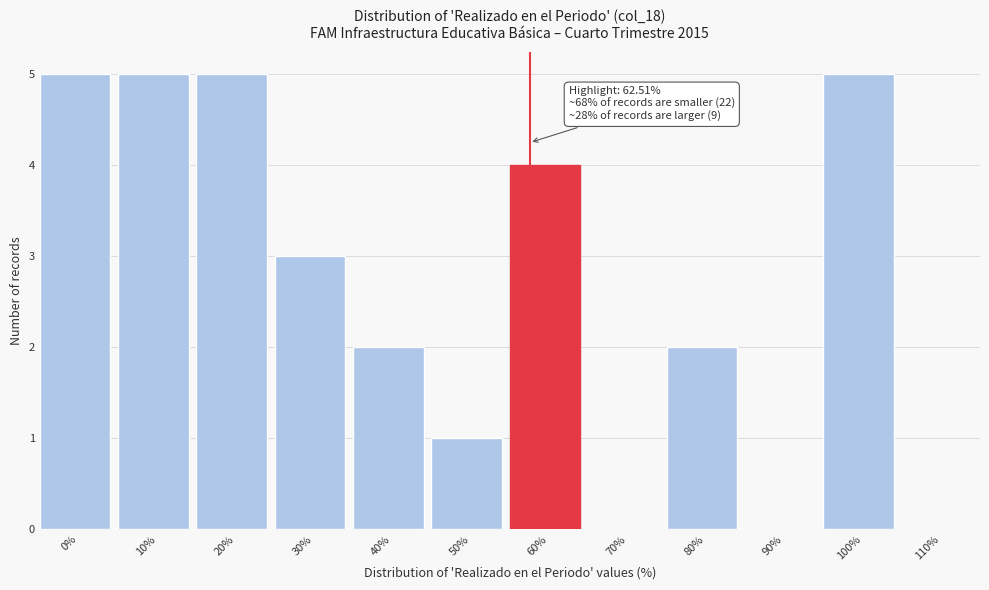

Reading right to left, extract all data points from this chart.

110%=0	100%=5	90%=0	80%=2	70%=0	60%=4	50%=1	40%=2	30%=3	20%=5	10%=5	0%=5